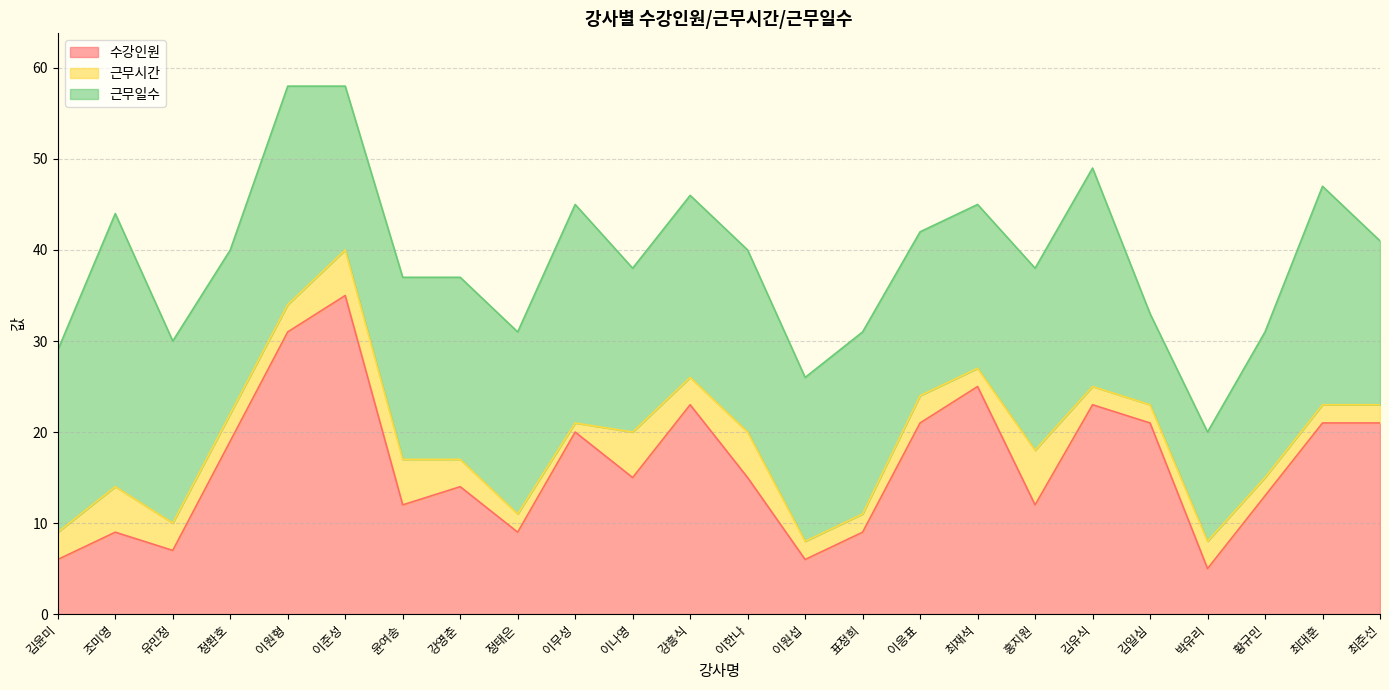

What is the label of the 3rd point from the right?

황규민